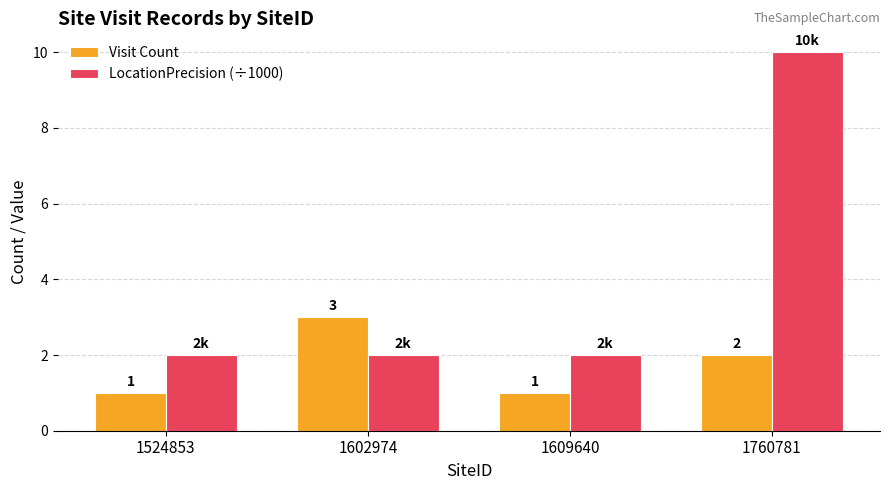

Reading right to left, transcribe all the data shown in this chart.

Visit Count: 2	1	3	1
LocationPrecision (÷1000): 10	2	2	2